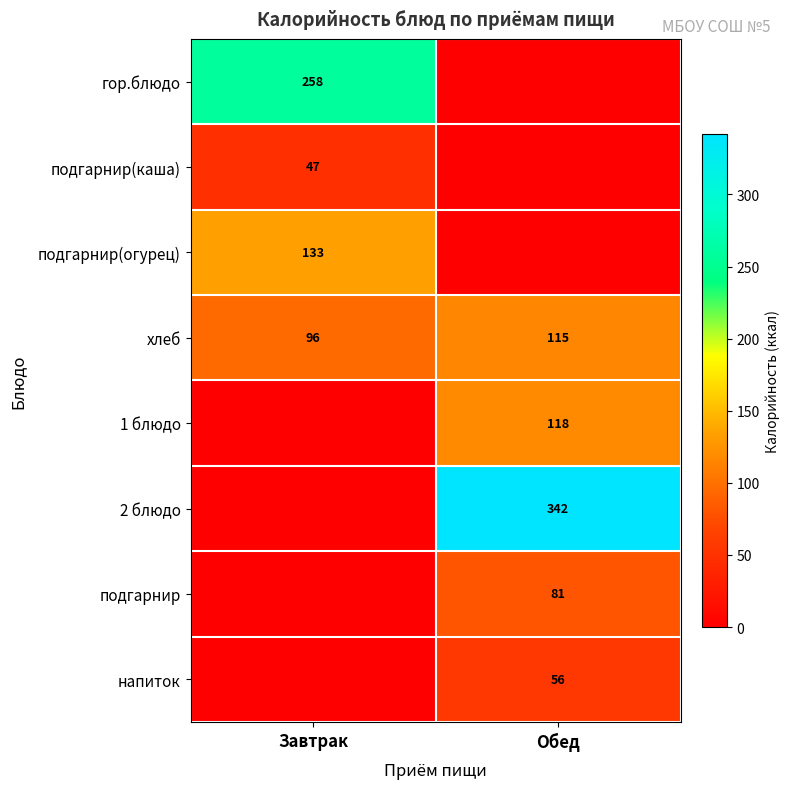

Between Обед and Завтрак, which is larger?

Завтрак